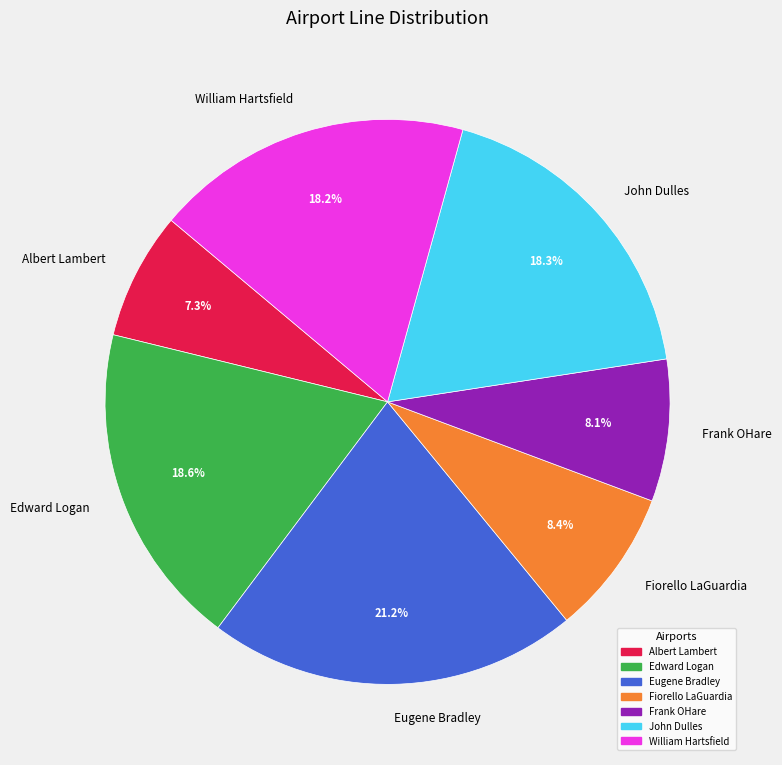

Is it true that Albert Lambert is 7% of the pie?

True